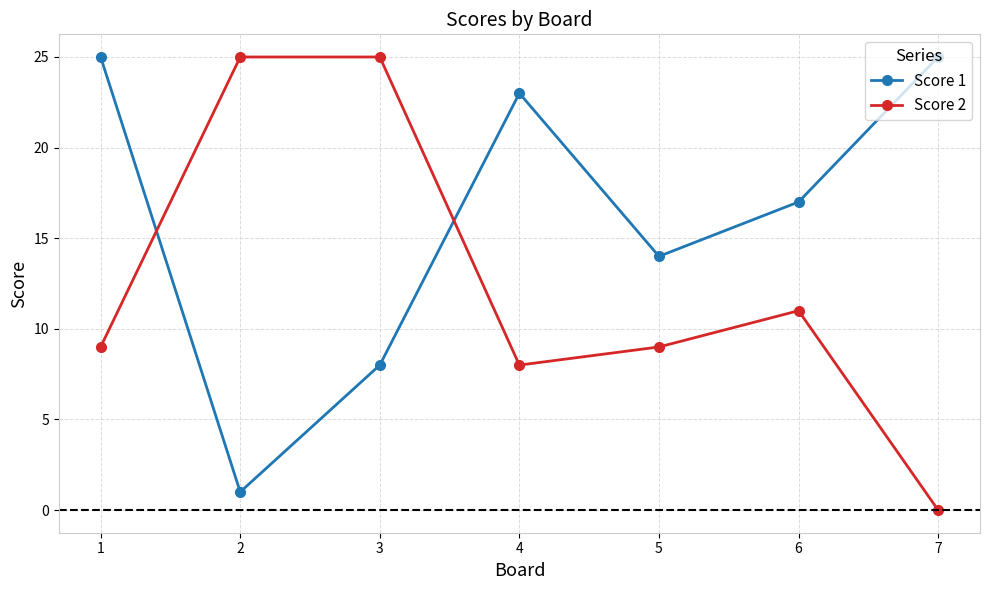

What is the sum of the Score 1 values at 2 and 7?

26